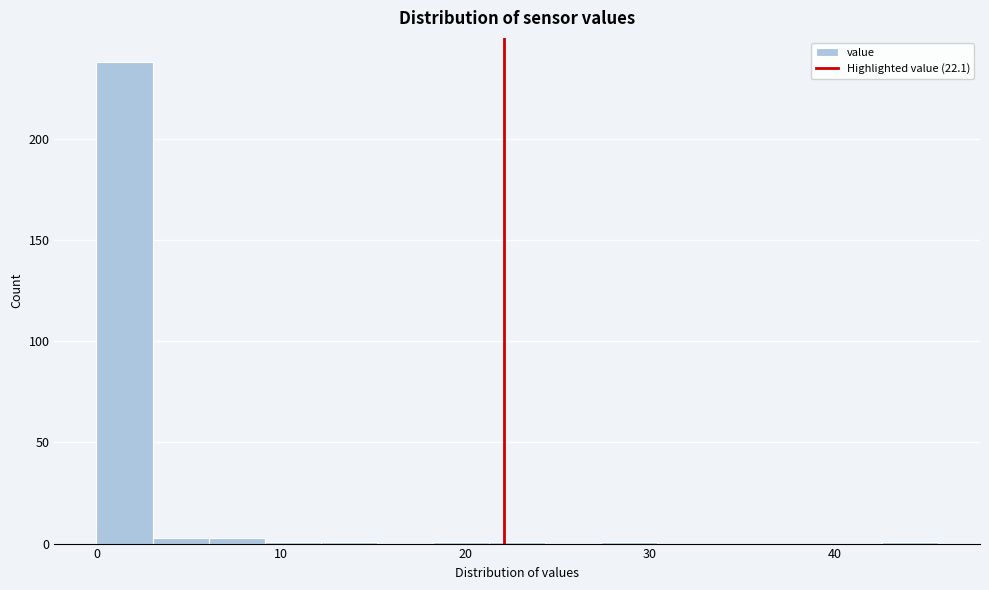

Read against the x-axis, roughly where is the centre of the tallest bar?

2